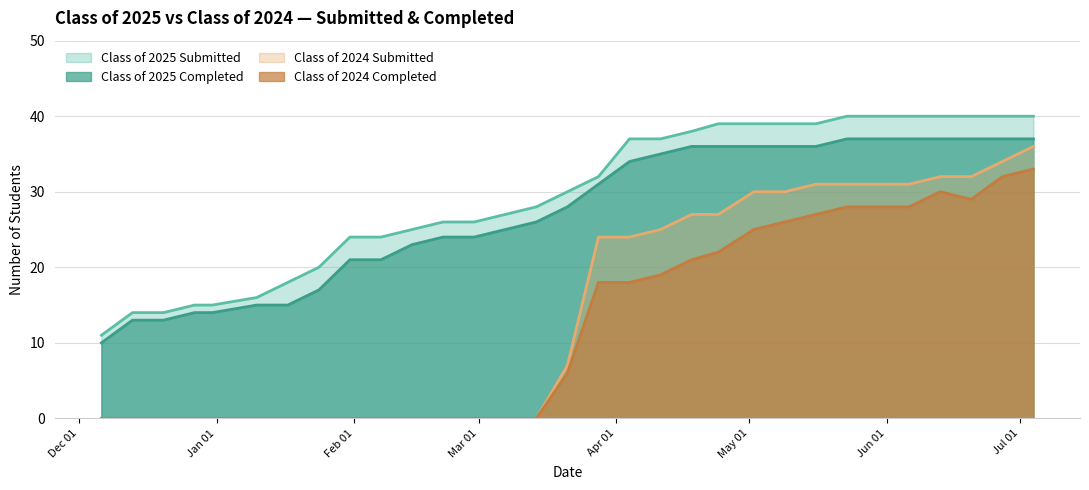

Does the chart display data point markers on the line(s)?

No